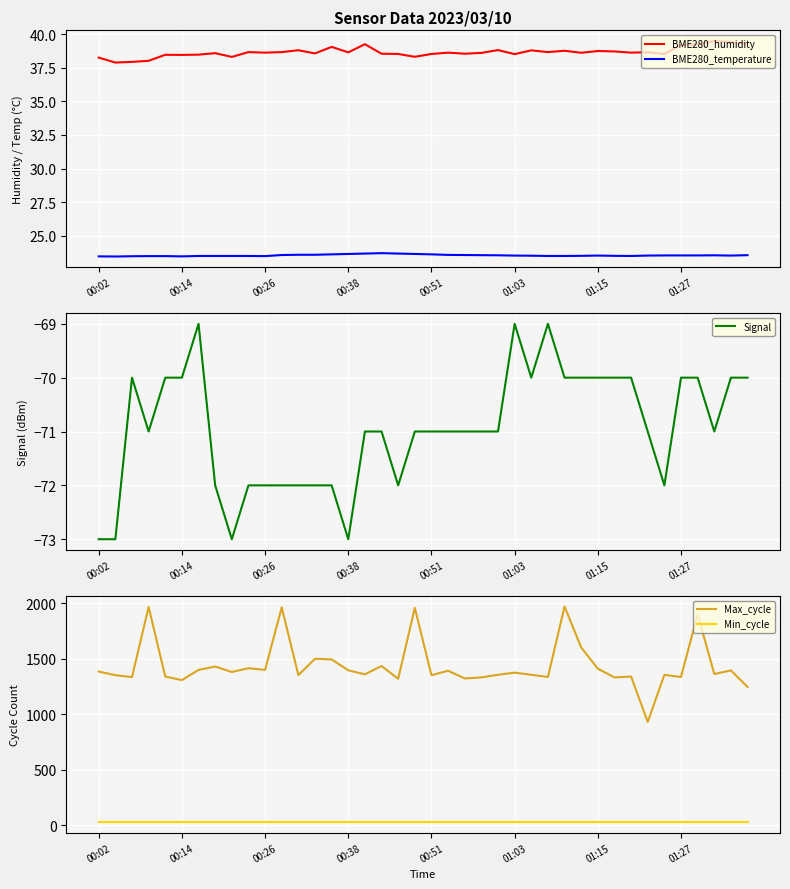

How many lines are shown in the chart?

5